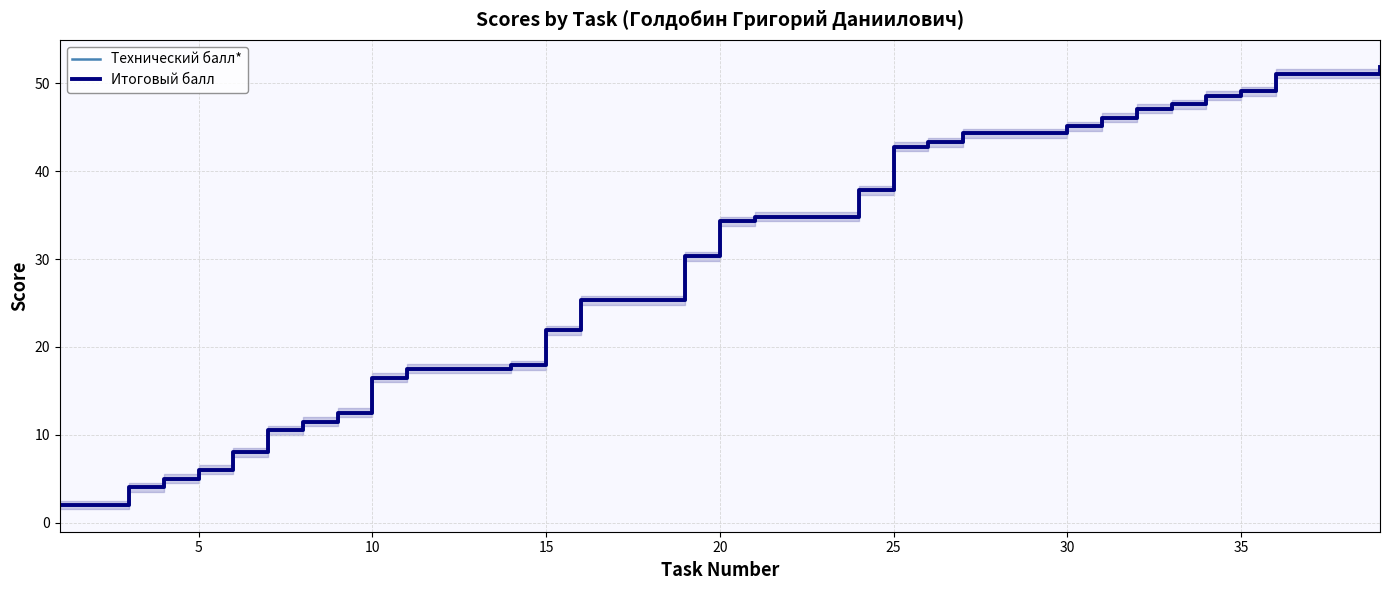

Reading right to left, what are all the values shown in this chart?

Технический балл*: 51.9	51.1	51.1	51.1	49.1	48.6	47.6	47.1	46.1	45.1	44.3	44.3	44.3	43.3	42.8	37.8	34.8	34.8	34.8	34.3	30.3	25.3	25.3	25.3	21.9	17.9	17.5	17.5	17.5	16.5	12.5	11.5	10.5	8.0	6.0	5.0	4.0	2.0	2.0
Итоговый балл: 51.9	51.1	51.1	51.1	49.1	48.6	47.6	47.1	46.1	45.1	44.3	44.3	44.3	43.3	42.8	37.8	34.8	34.8	34.8	34.3	30.3	25.3	25.3	25.3	21.9	17.9	17.5	17.5	17.5	16.5	12.5	11.5	10.5	8.0	6.0	5.0	4.0	2.0	2.0